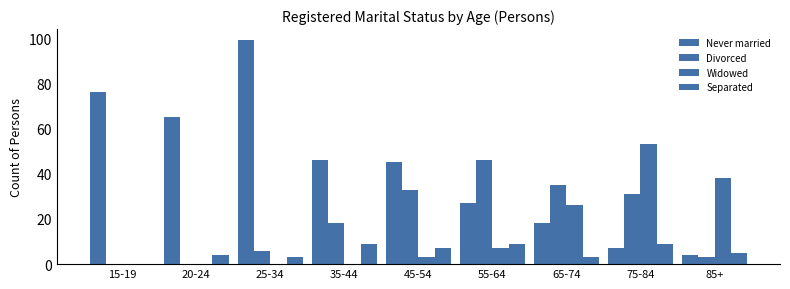

List the labels in order of Separated value, largest first.

35-44, 55-64, 75-84, 45-54, 85+, 20-24, 25-34, 65-74, 15-19